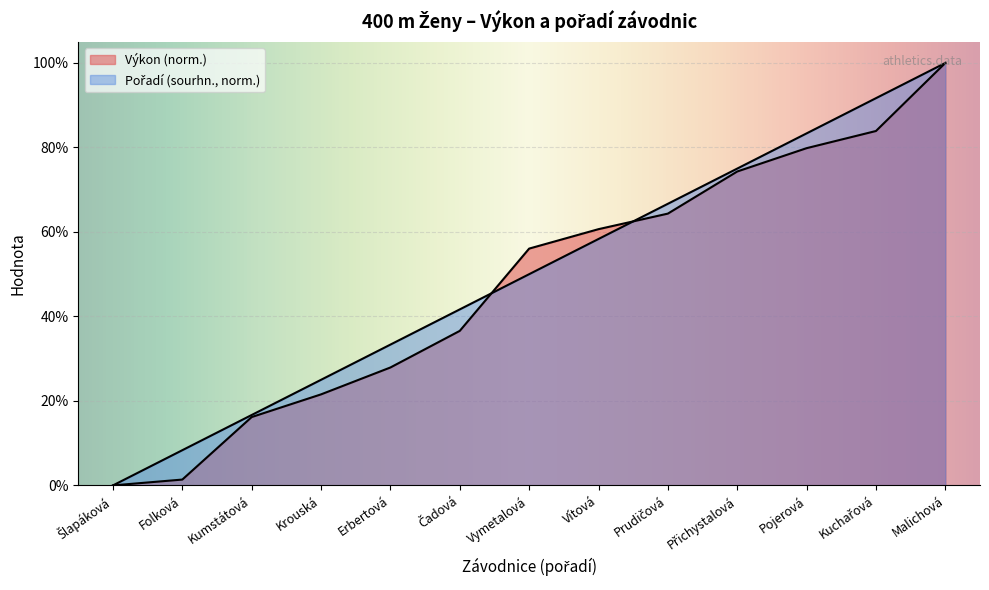

Which series has the widest spread of values?

Výkon